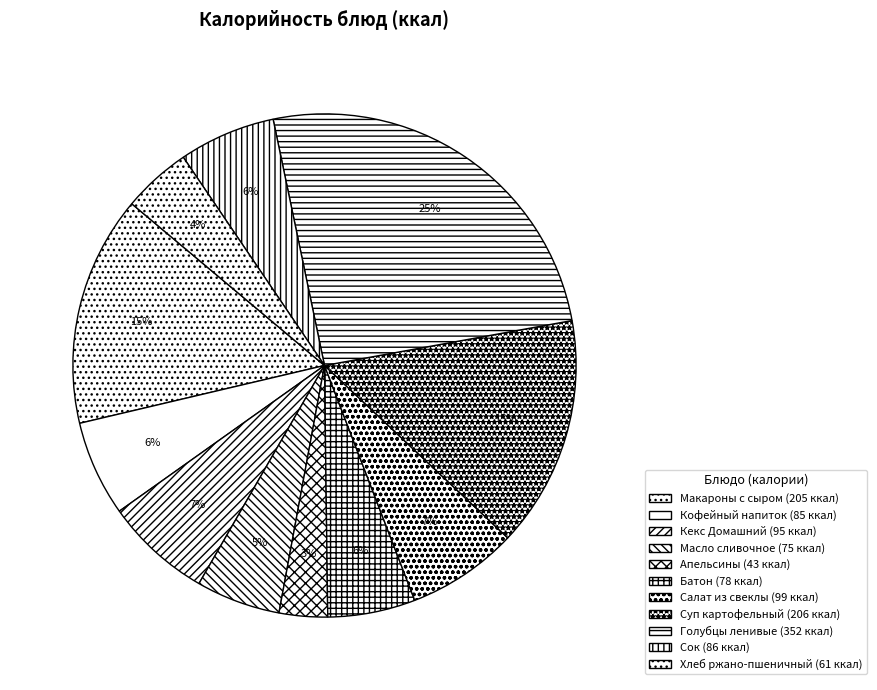

How many segments does this pie chart have?

11